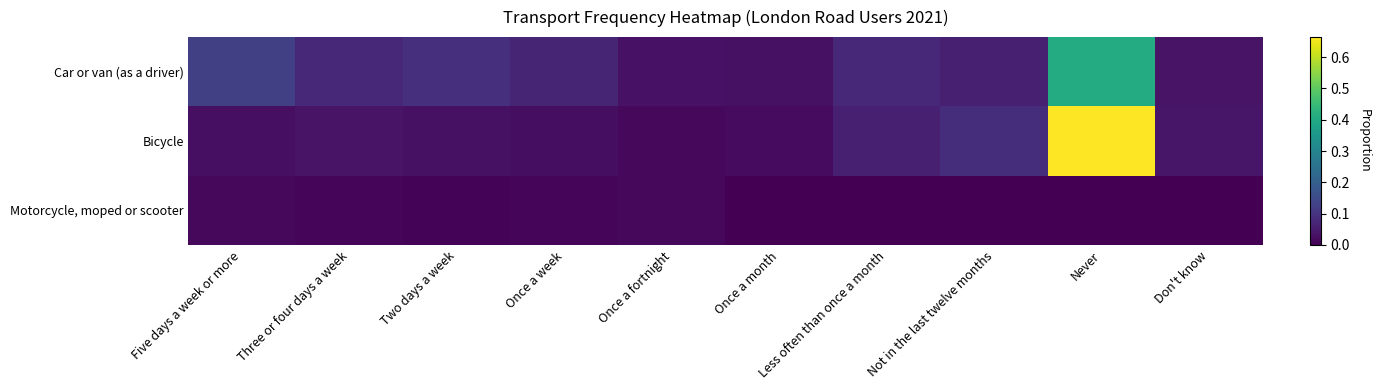

Between Two days a week and Never, which is larger?

Never